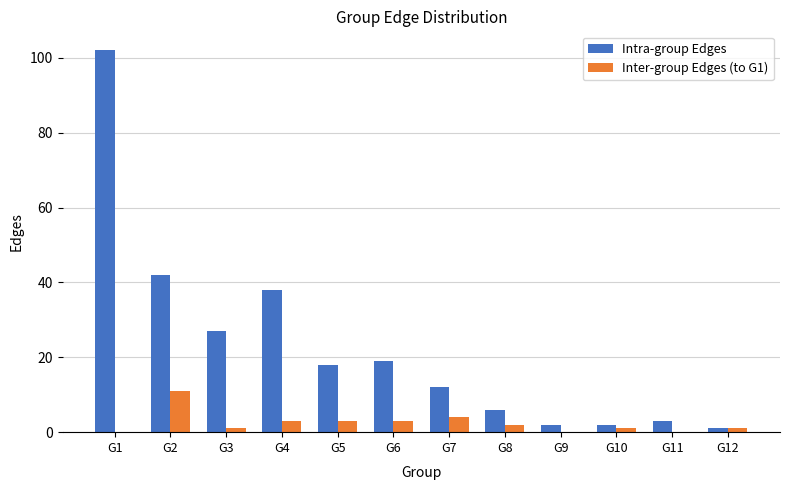

What value does the Intra-group Edges series have at G4, to the nearest 50?

50